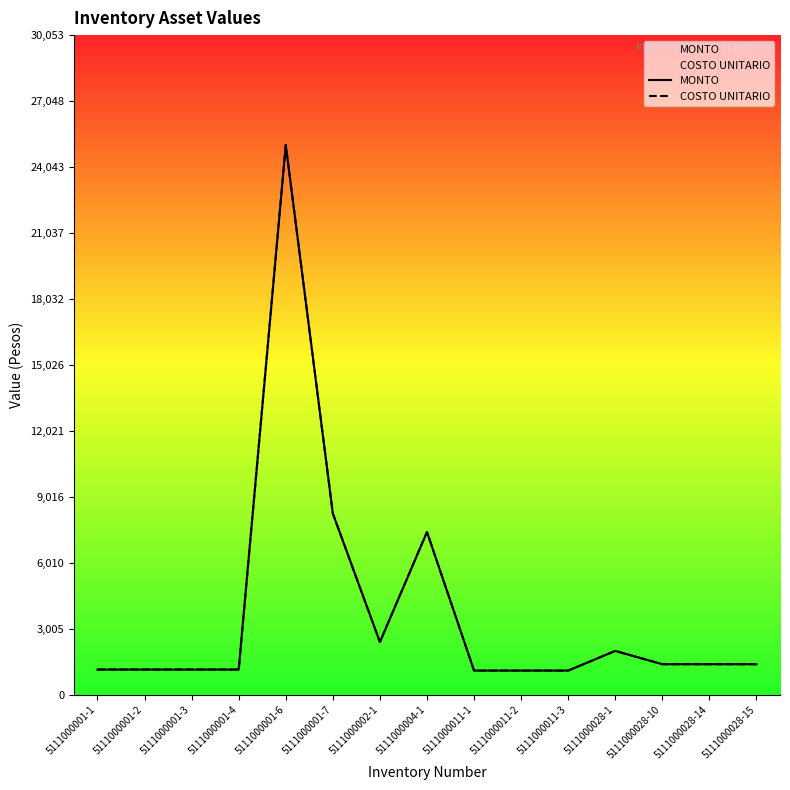

The value of COSTO UNITARIO at 5111000028-1 is 2742.4. True or false?

False